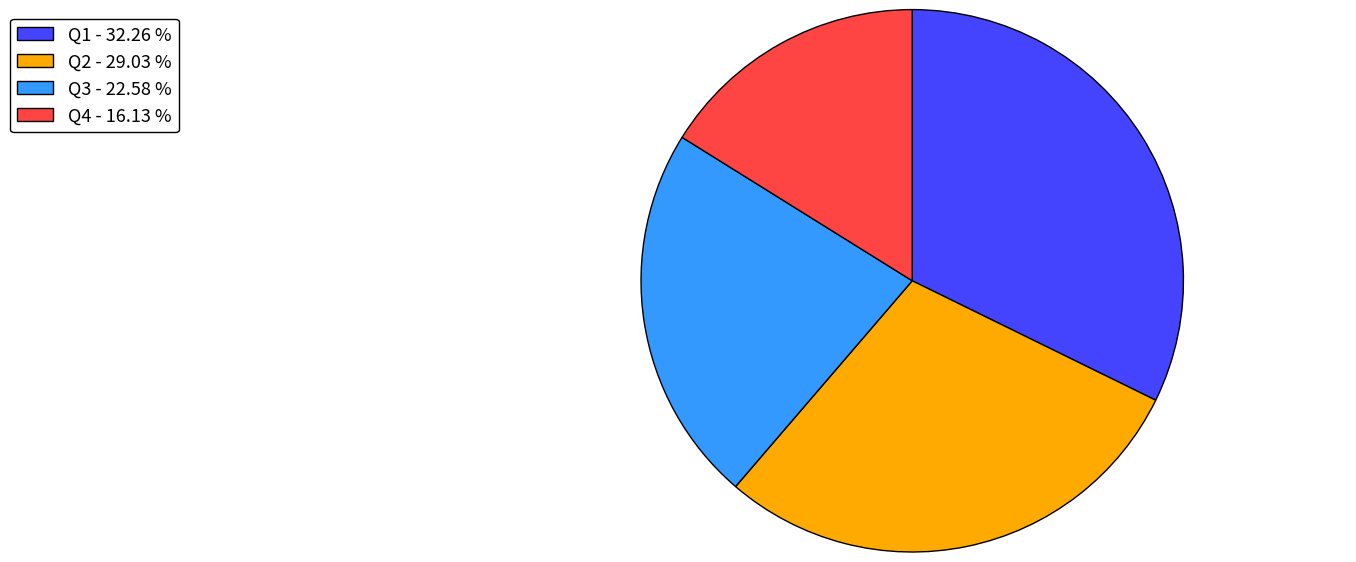

Which slice is the largest?

Q1